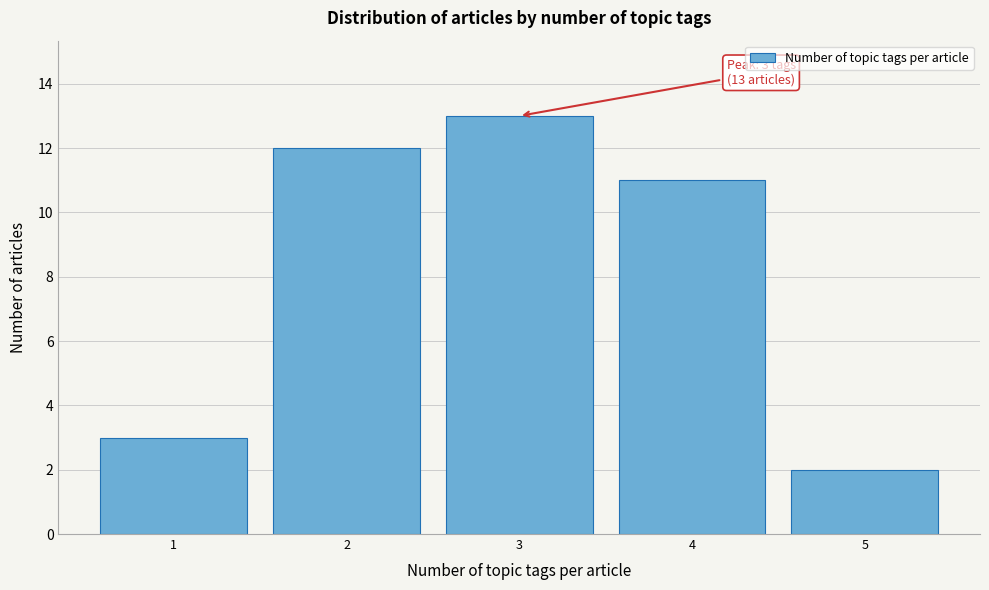

Which range on the x-axis has the tallest bar?

2.5 to 3.5